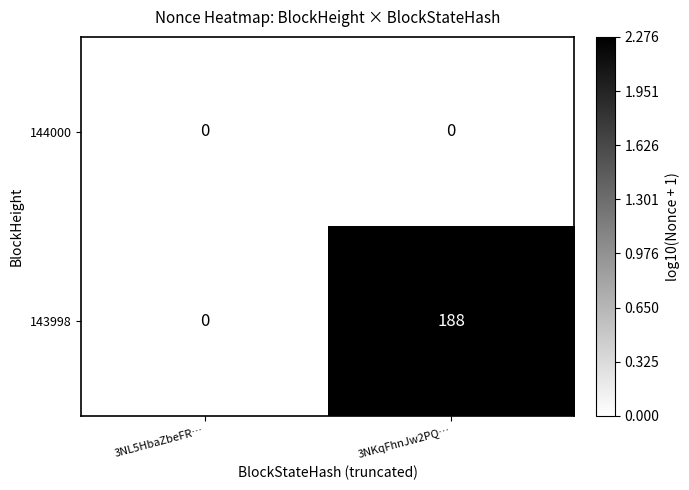

How many positive values does the 143998 series have?

1